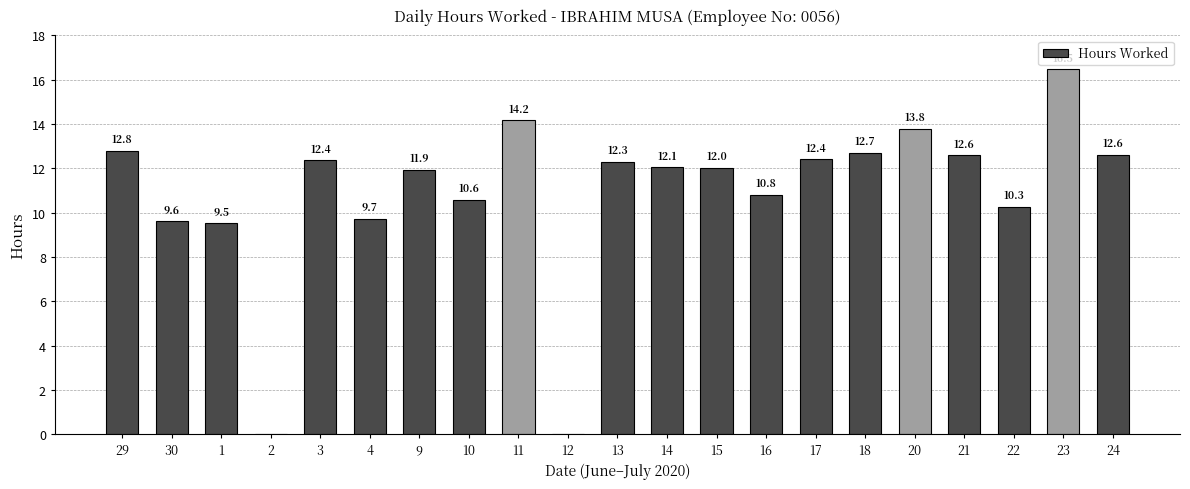

How many series are shown in this chart?

1